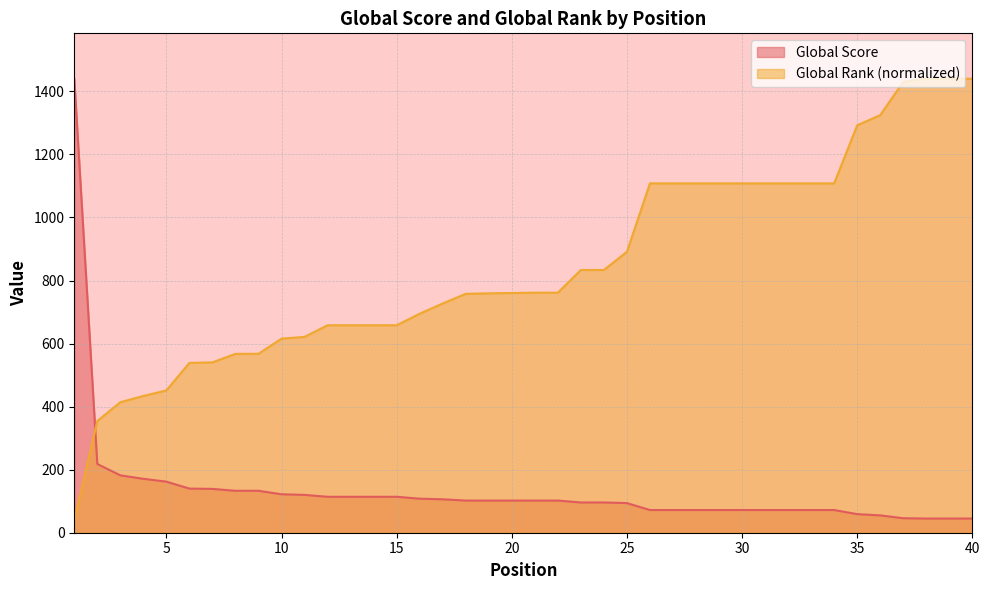

Which series has the widest spread of values?

Global Rank